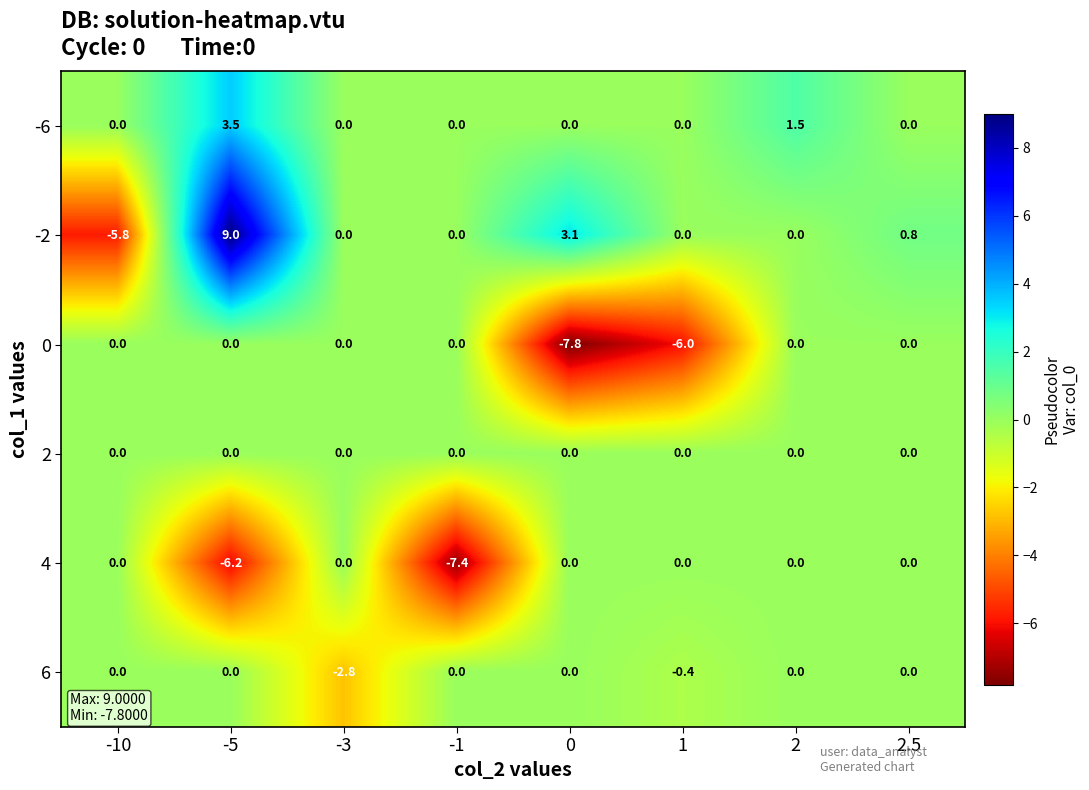

What is the spread (max minus min) of values at 2?

1.5